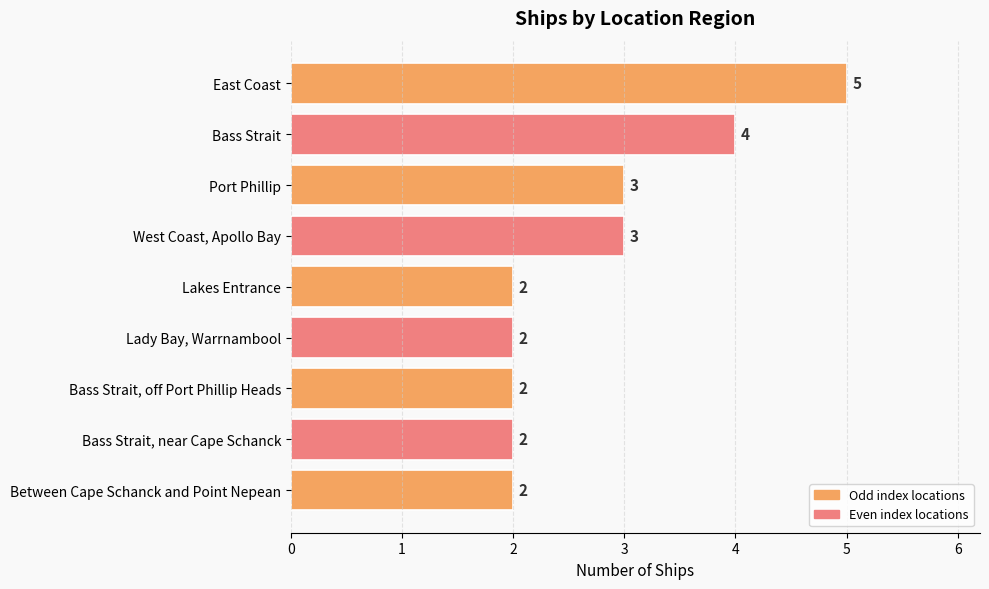

How many series are shown in this chart?

1